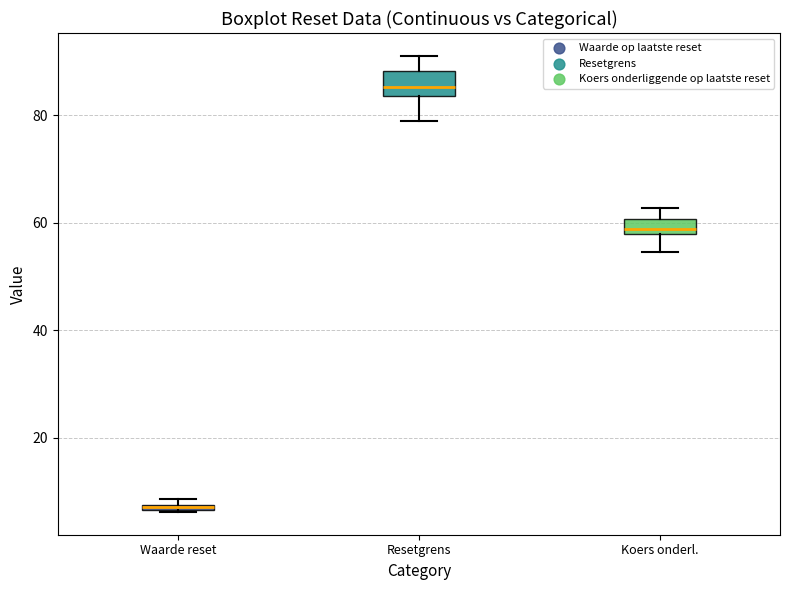

Where is the upper edge of the box for Waarde reset on the y-axis? The values are not printed on the chart, so give them approximately, as read against the axis.

8